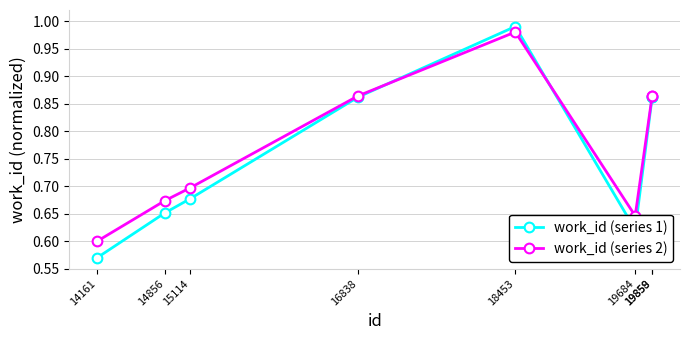

Which series has the widest spread of values?

work_id (series 1)